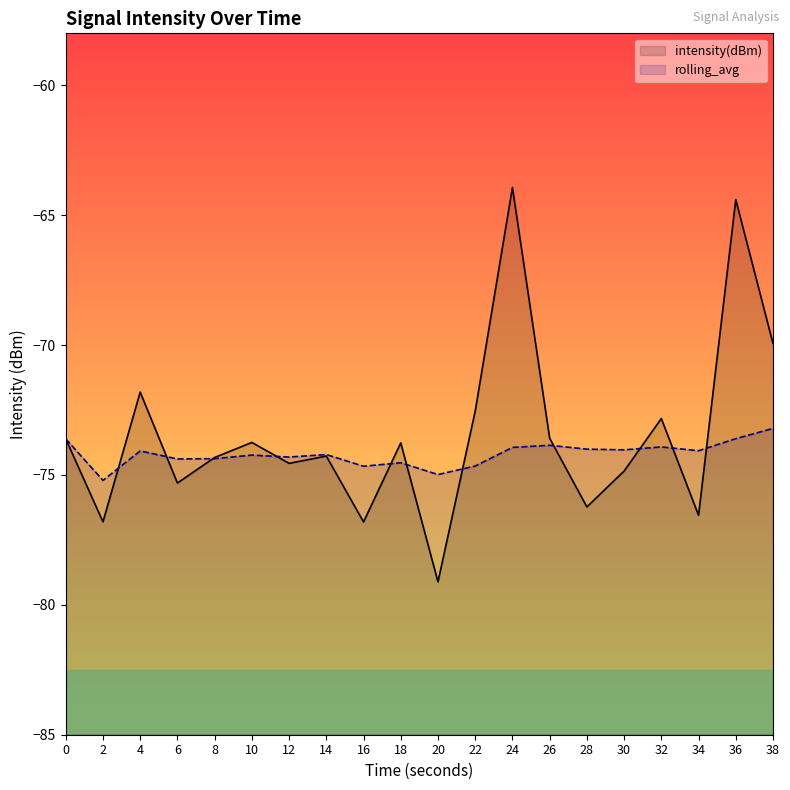

What is the value of the intensity(dBm) point at the 20th from the left?

-69.9